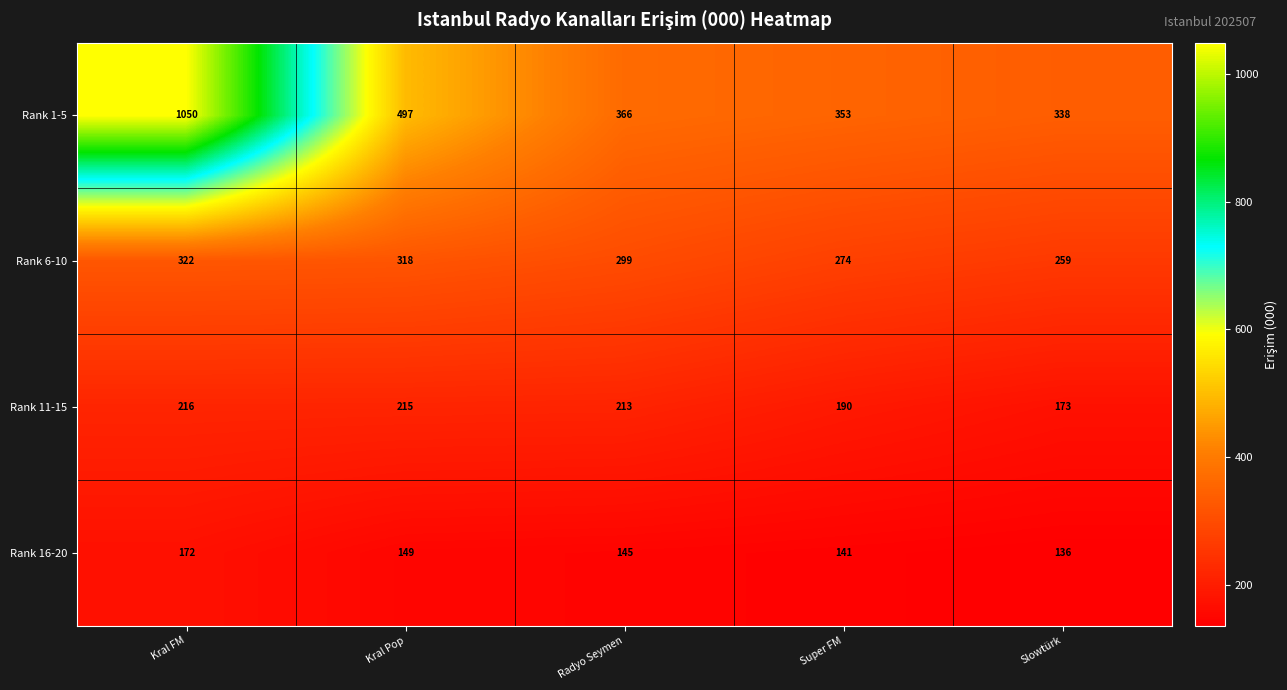

Count the number of categories in the chart.

5